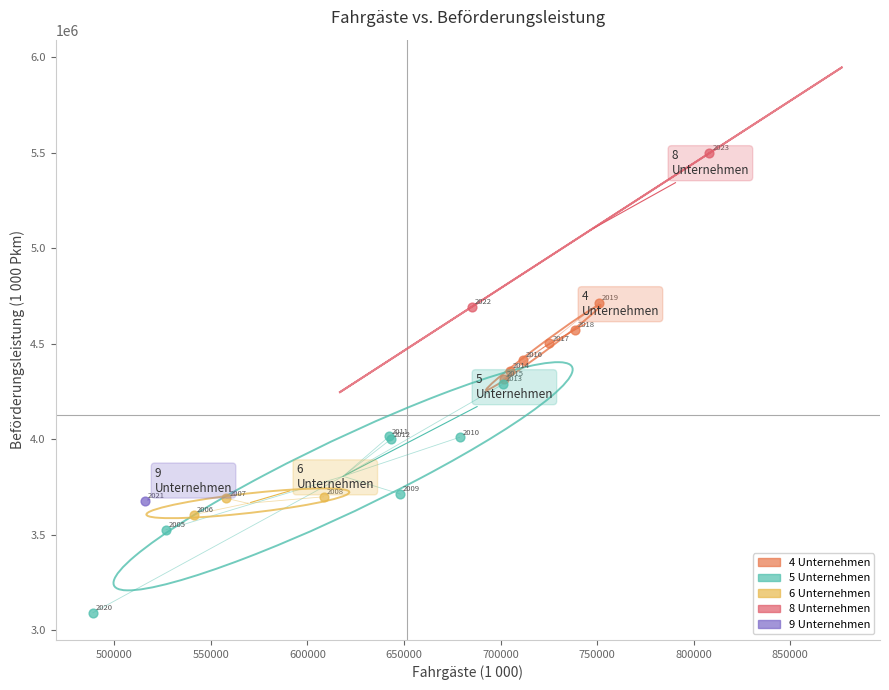

What are all the series names shown in the legend?

4 Unternehmen, 5 Unternehmen, 6 Unternehmen, 8 Unternehmen, 9 Unternehmen